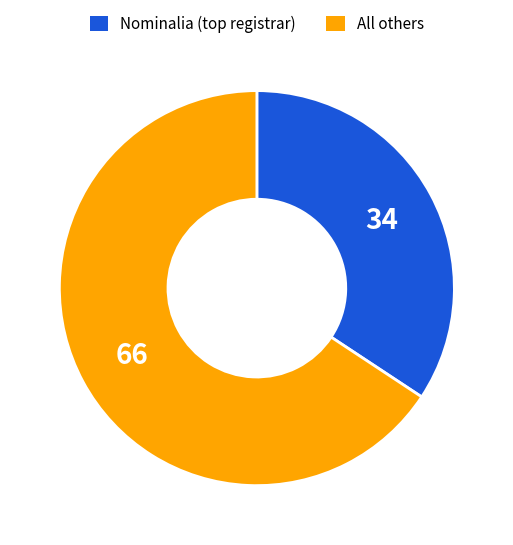

Is there any slice that represents more than half of the pie?

Yes